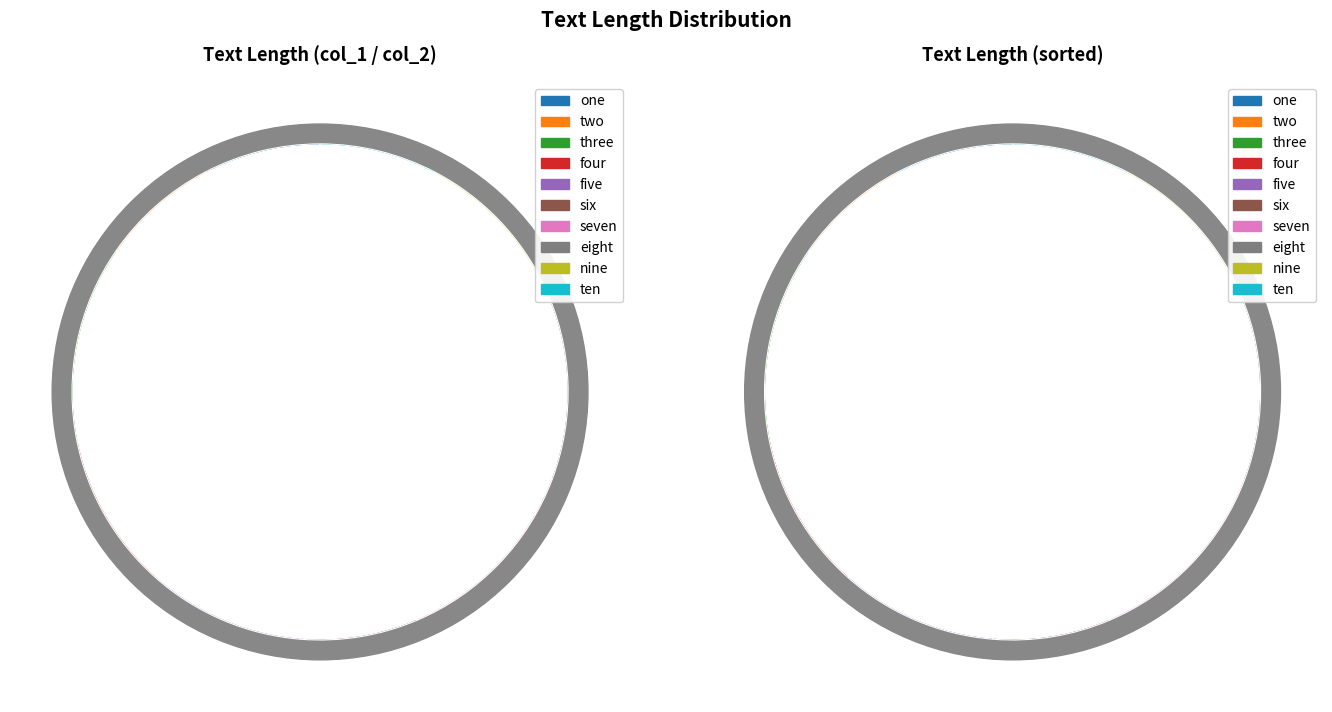

Which slice is the smallest?

one